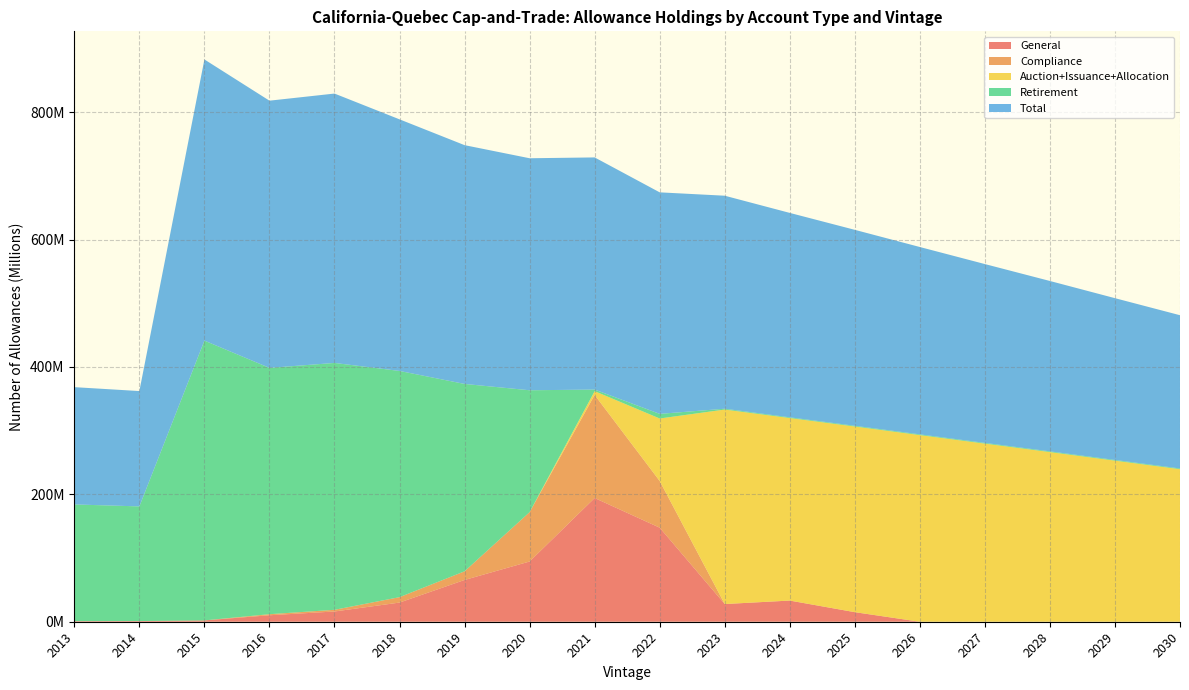

Reading left to right, what are all the values shown in this chart?

General: 909844	1044087	2073229	10162020	16073167	30095649	65560181	94546908	194215698	147667083	27779750	33225000	15021750	0	0	0	0	0
Compliance: 636	3447	16993	1669623	2636298	8484128	13593401	77514188	161814184	73307282	0	0	0	0	0	0	0	0
Auction+Issuance+Allocation: 0	0	0	0	0	0	0	0	5937457	98085844	305318156	286556321	291469171	293010121	279619721	266338921	252848521	239467721
Retirement: 183224674	180016341	439238068	386689625	387575604	355135386	294156370	191329356	2501084	7255764	1307894	1134079	1134079	1134079	1134079	1134079	1134079	1134079
Total: 184140000	181071000	441408000	419492909	422902111	394987595	374869677	364225952	364468423	347786600	334405800	320915400	307625000	294144200	280753800	267473000	253982600	240601800